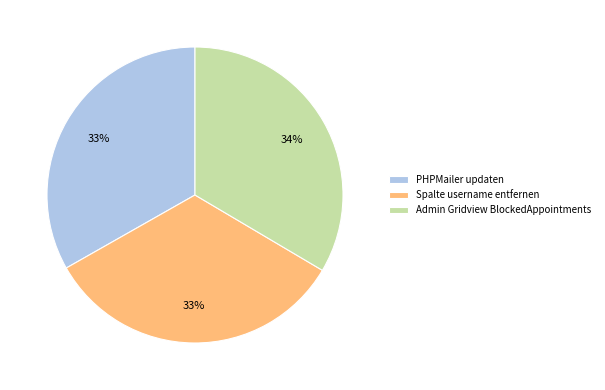

To the nearest percent, what percentage of the pie is PHPMailer updaten?

33%